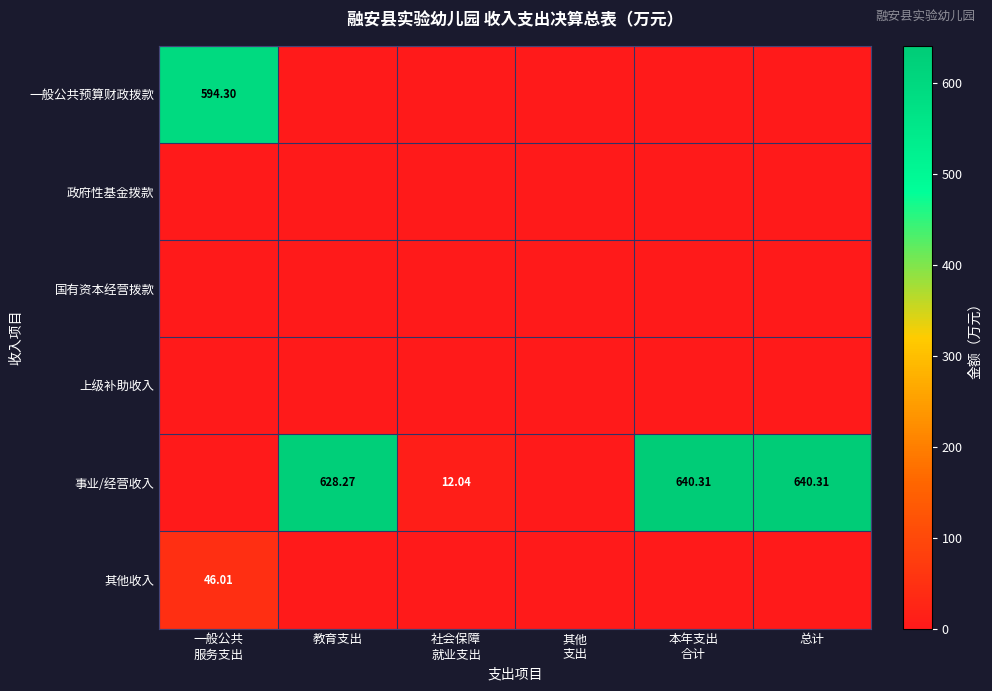

What is the difference between the highest and lowest values at 教育支出?

628.3